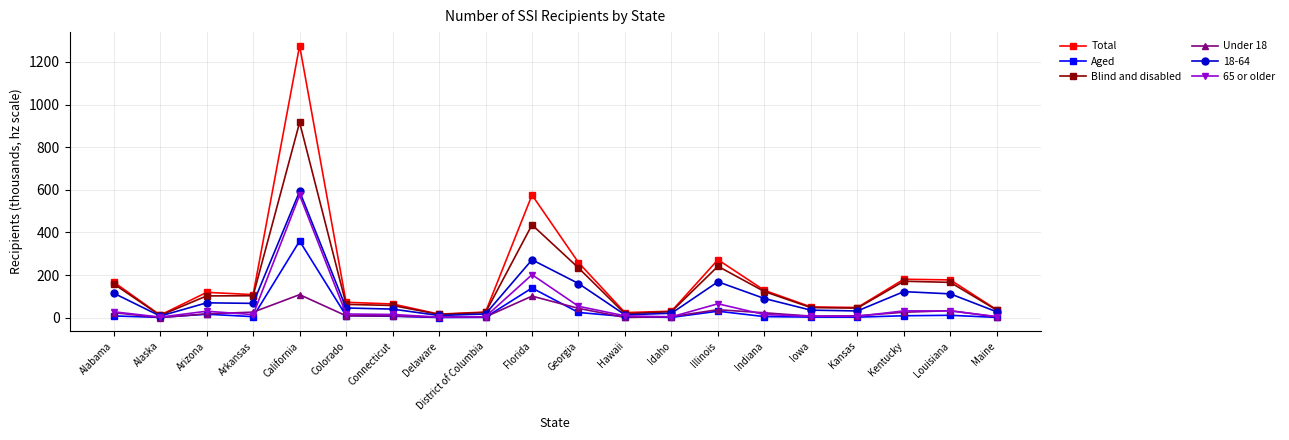

Does the chart display data point markers on the line(s)?

Yes